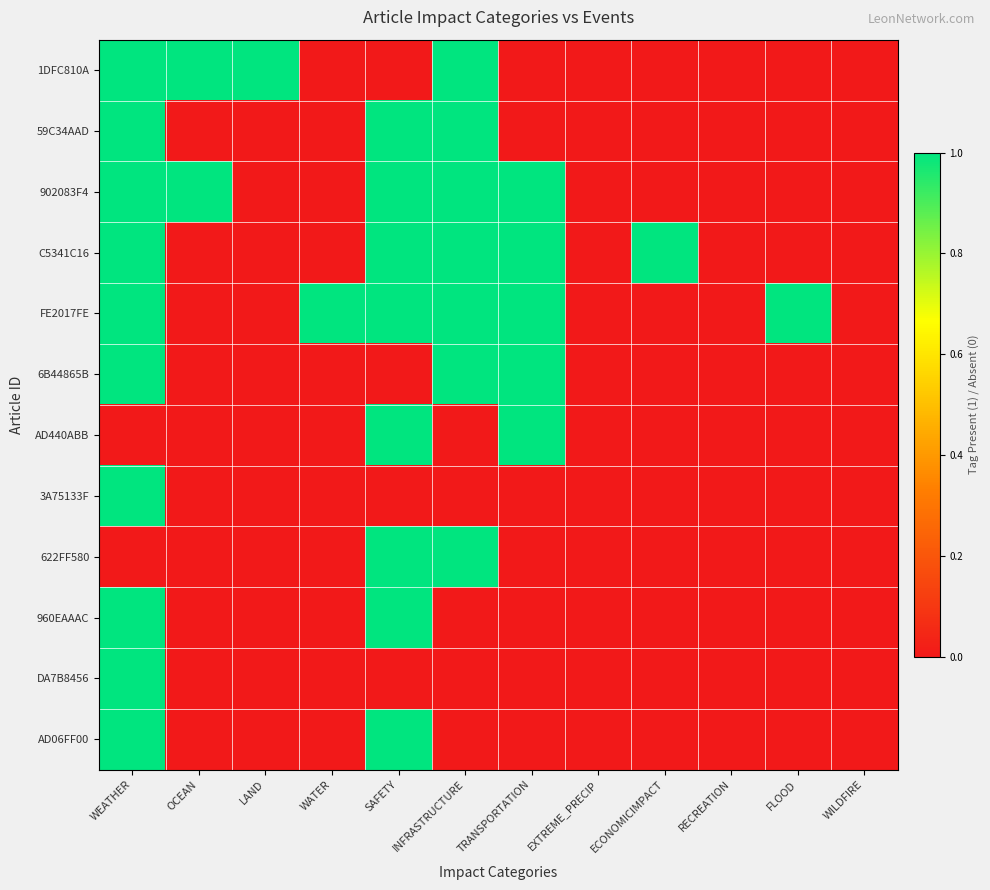

At which category is the sum across all series the highest?

WEATHER